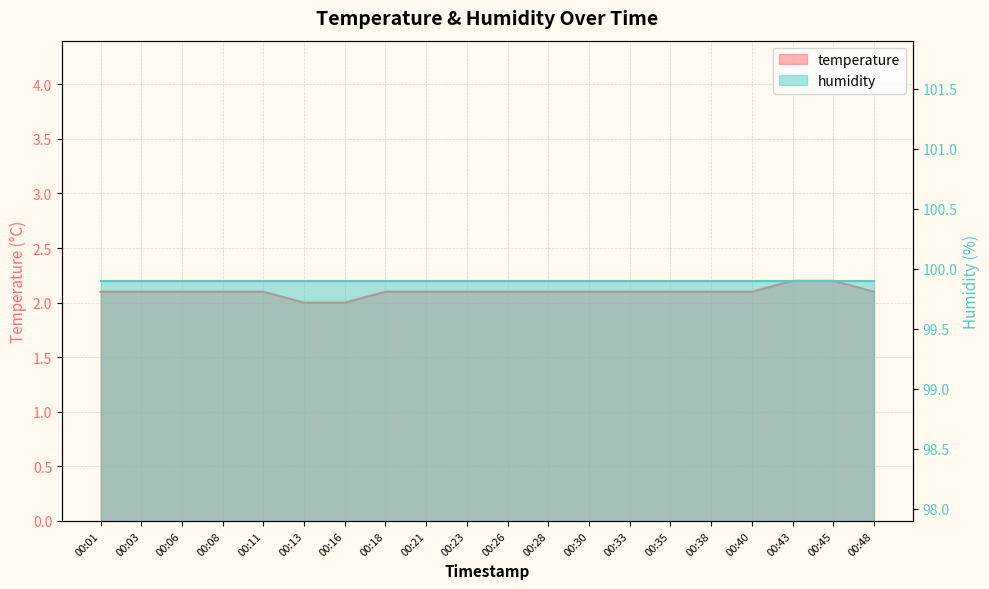

Which label corresponds to the largest value in the chart?

00:43